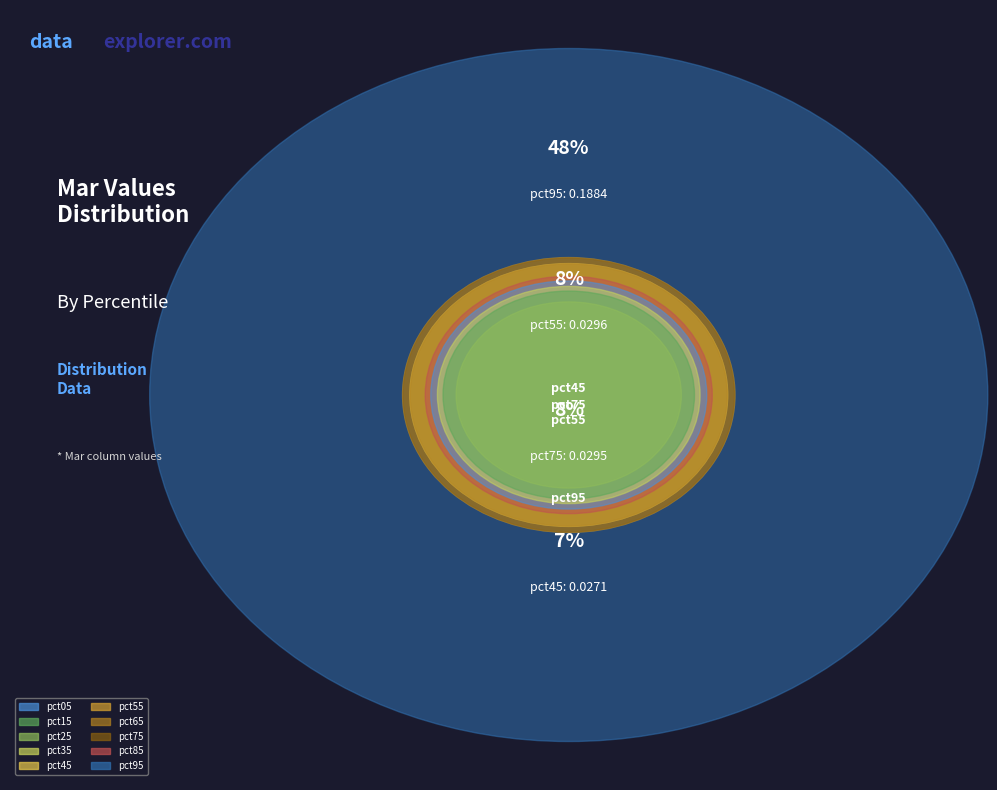

To the nearest percent, what percentage of the pie is pct95?

48%